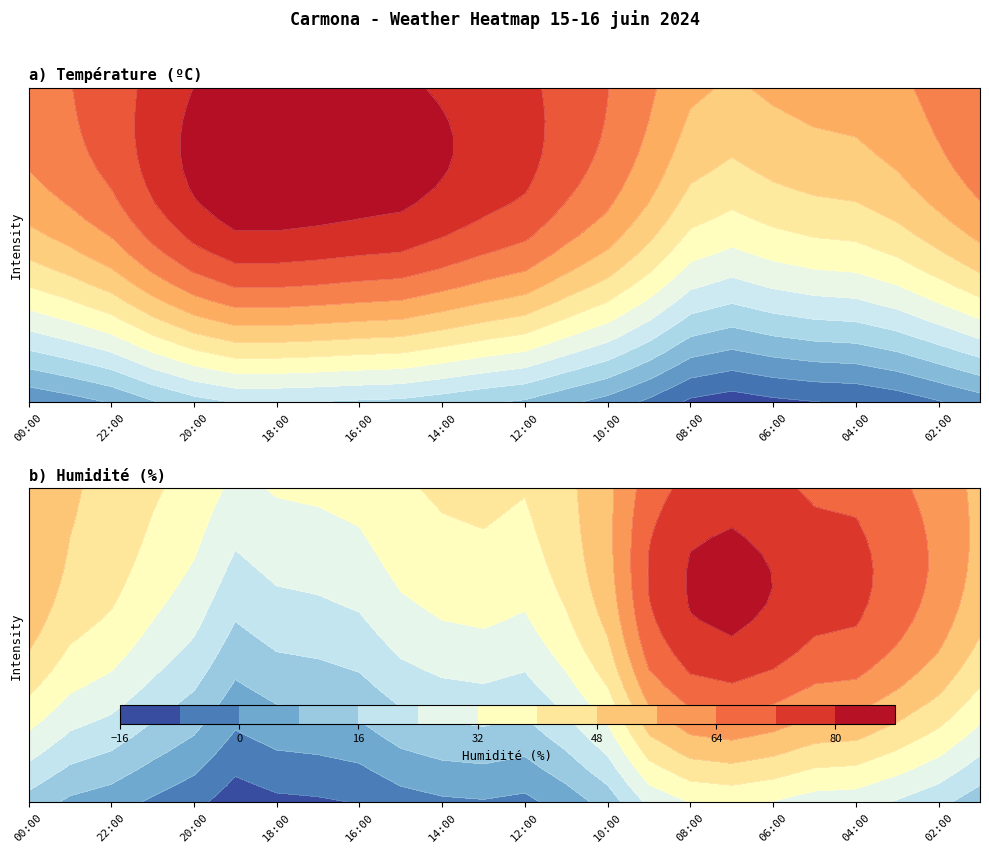

Which series has the largest total across all categories?

Humidité (%)